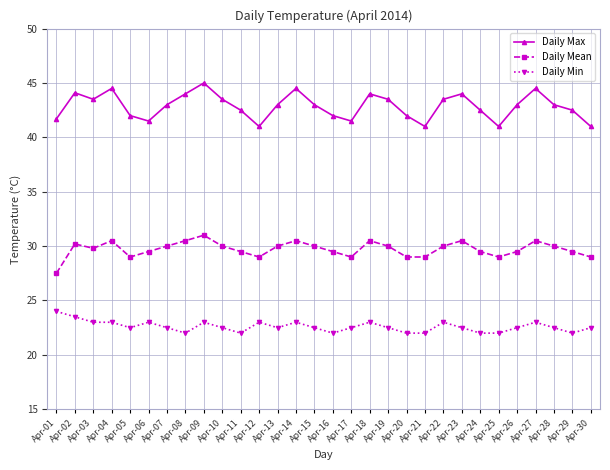

At which category is the sum across all series the highest?

Apr-09